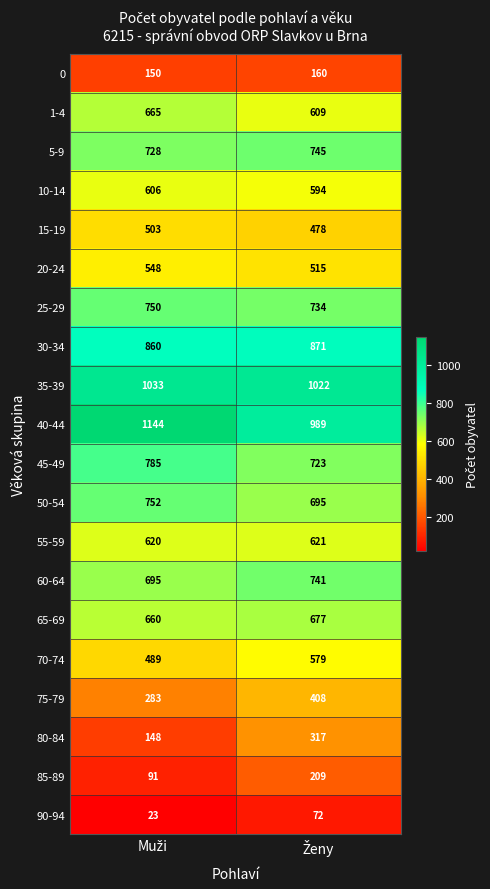

What is the difference between the maximum and minimum values in the 25-29 series?

16